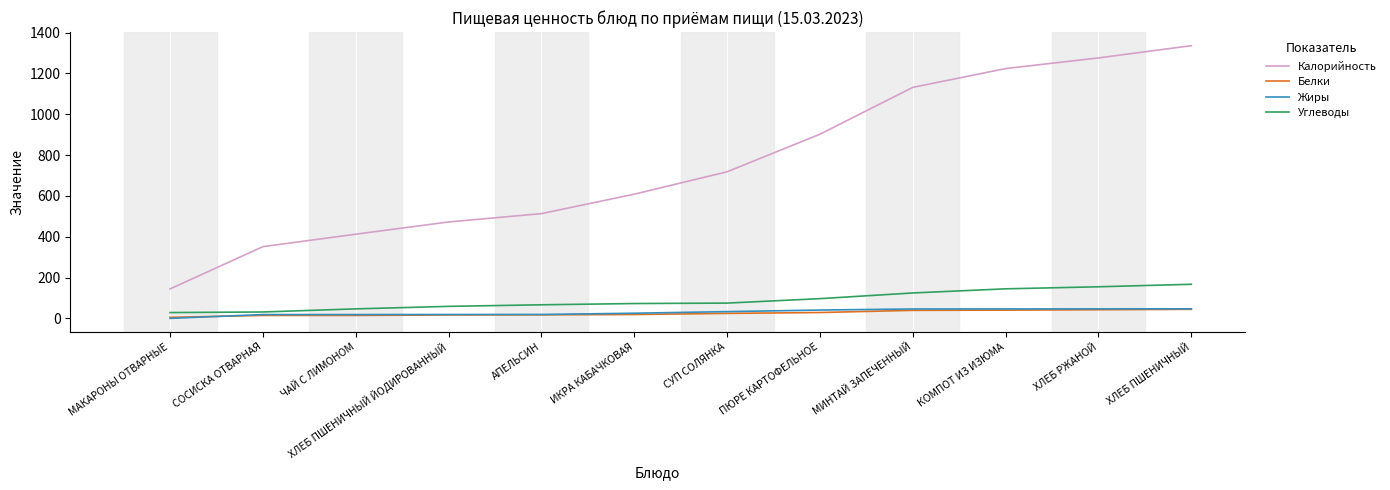

At which label does Углеводы first exceed 75?

СУП СОЛЯНКА